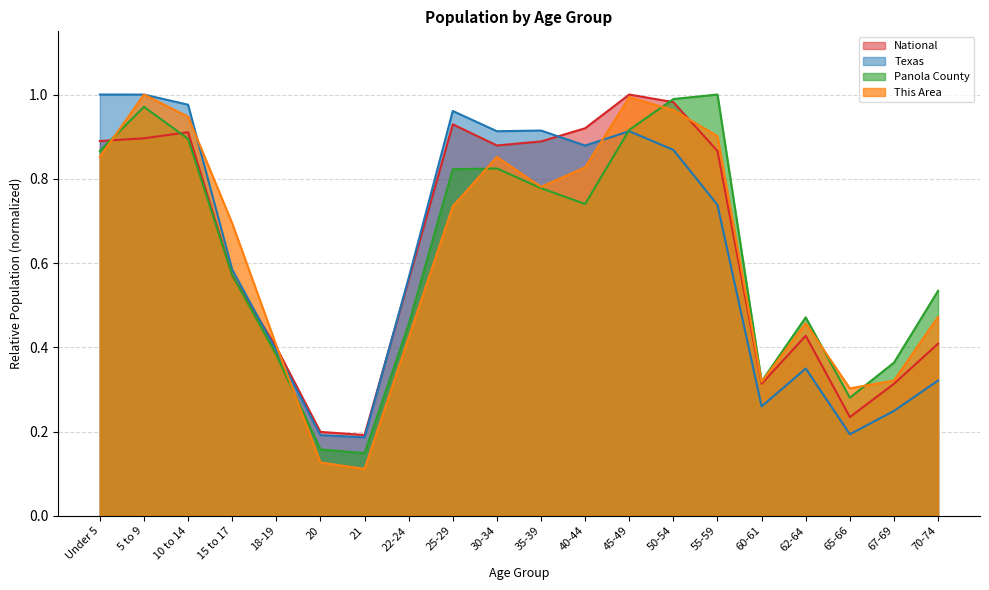

Rank the series at 55-59 from highest to lowest value.

Panola County, This Area, National, Texas